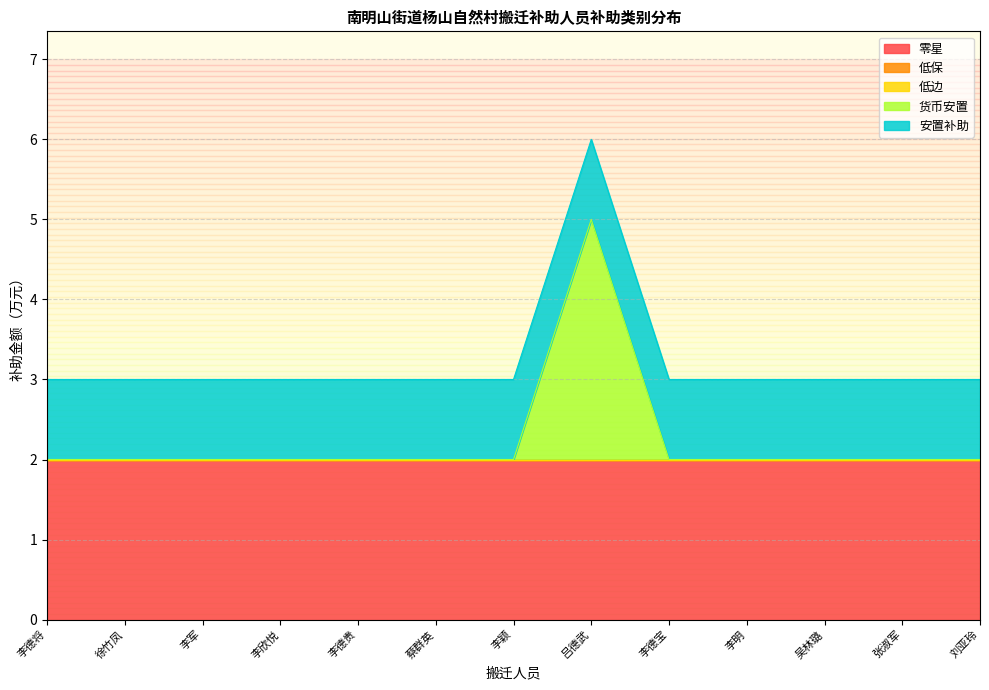

What is the label of the 3rd point from the right?

吴林璐